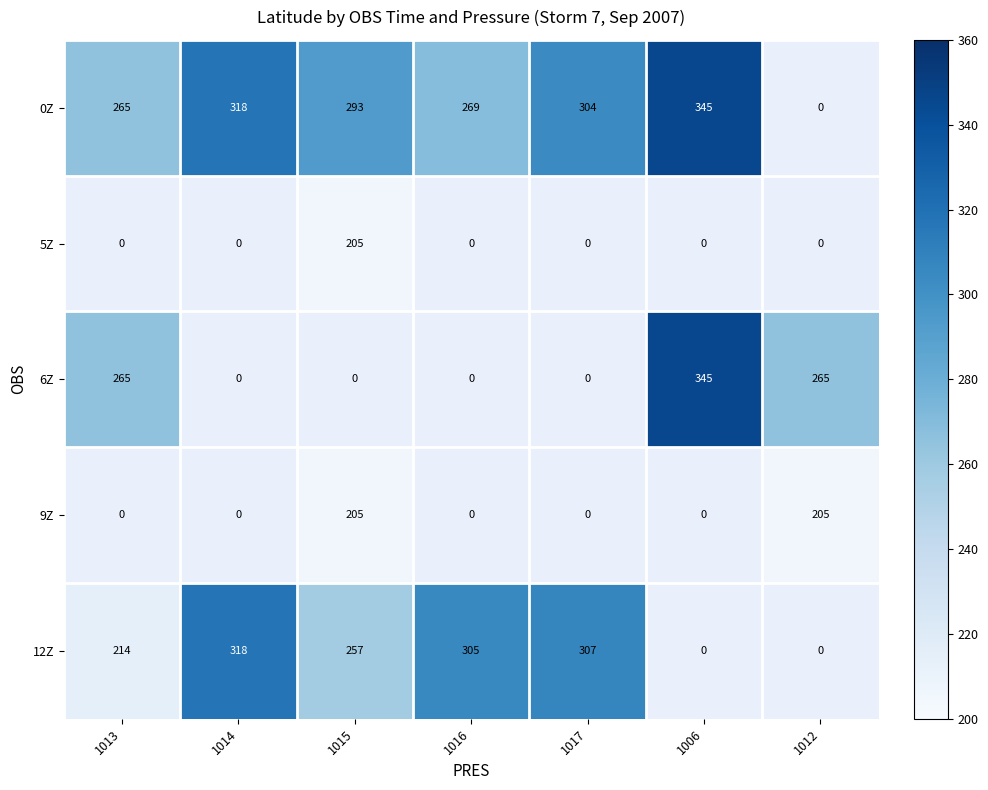

True or false: 6Z has a value of 475 at 1013.

False